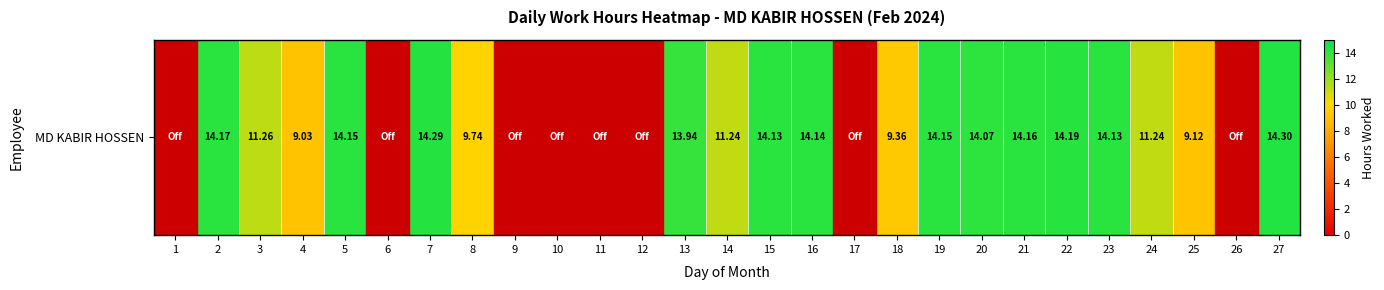

Count the number of values greater than 14.

11